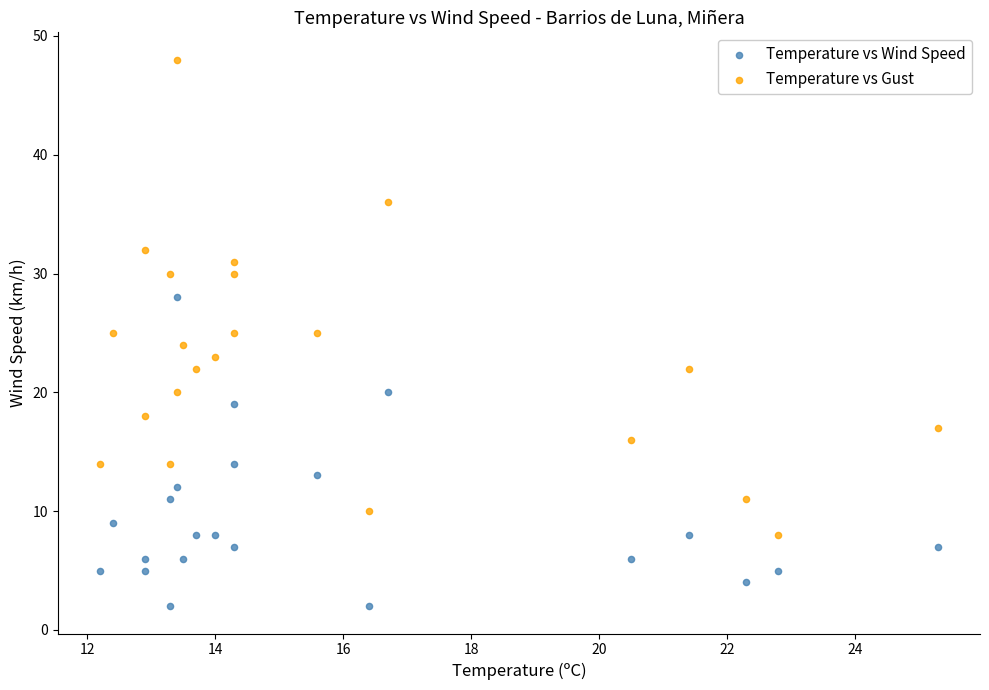

Which series contains the highest Y value?

Temperature vs Gust